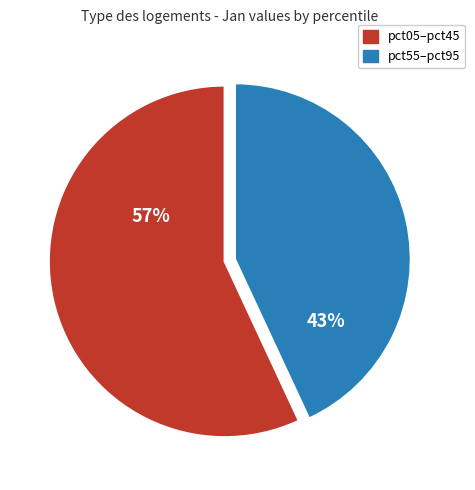

To the nearest percent, what is the difference between the largest and smallest slice percentages?

14%